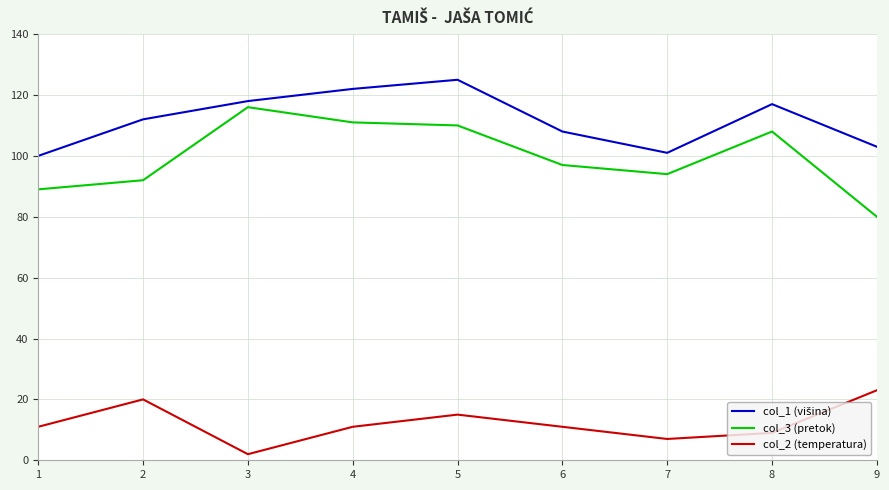

Is it true that col_2 (temperatura) equals 31 at 9?

False